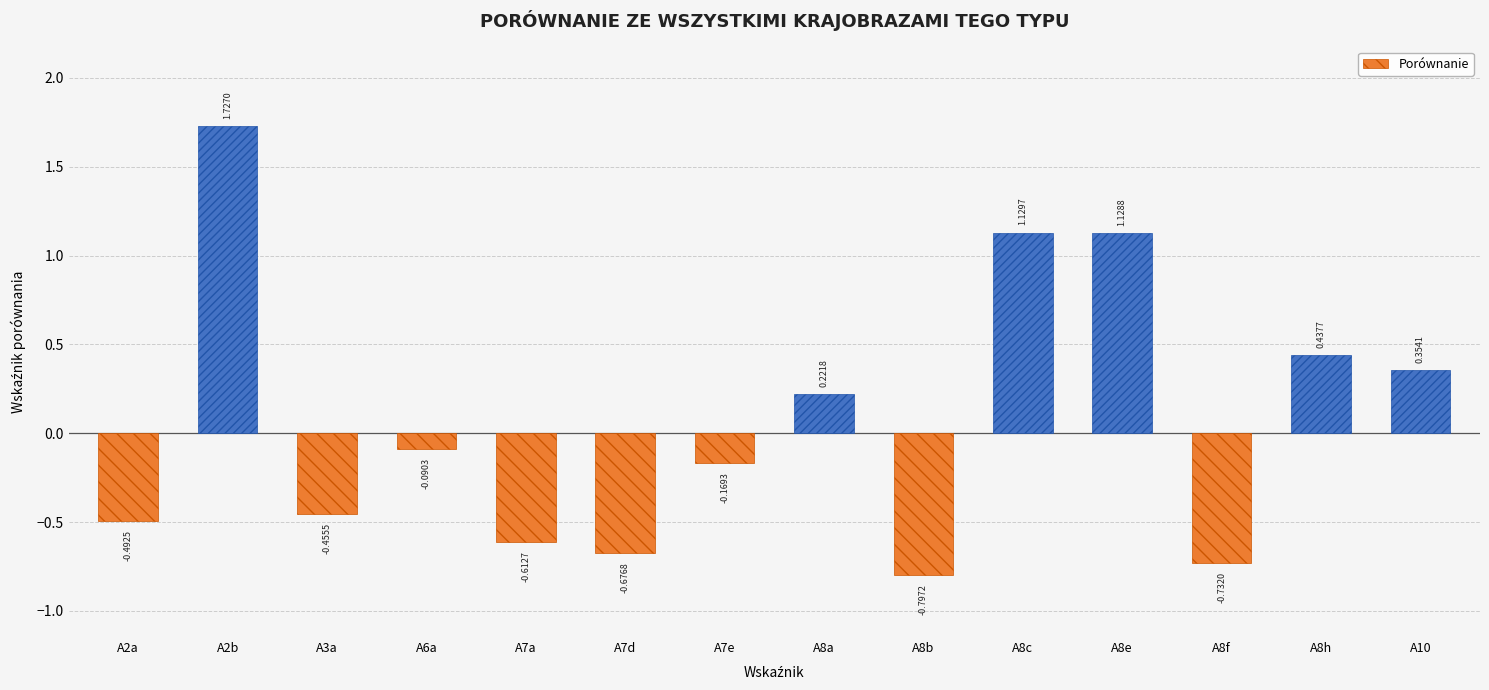

How many categories are shown in the chart?

14